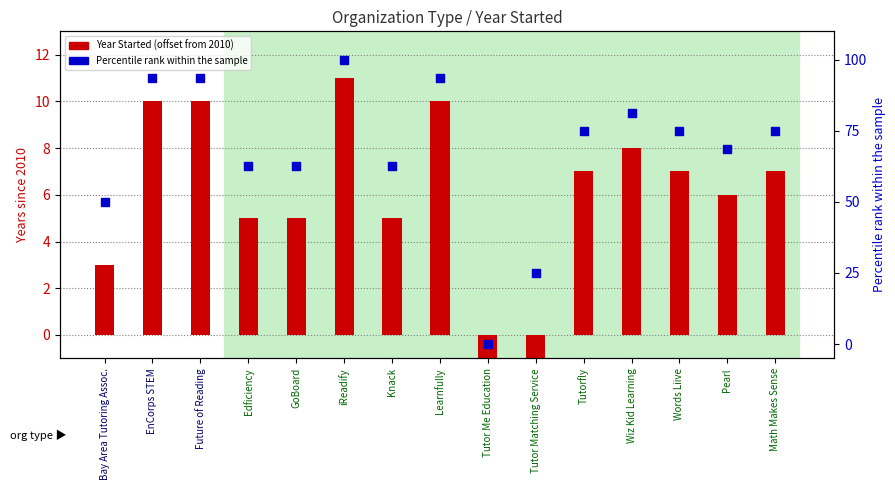

At which category is the sum across all series the highest?

iReadify